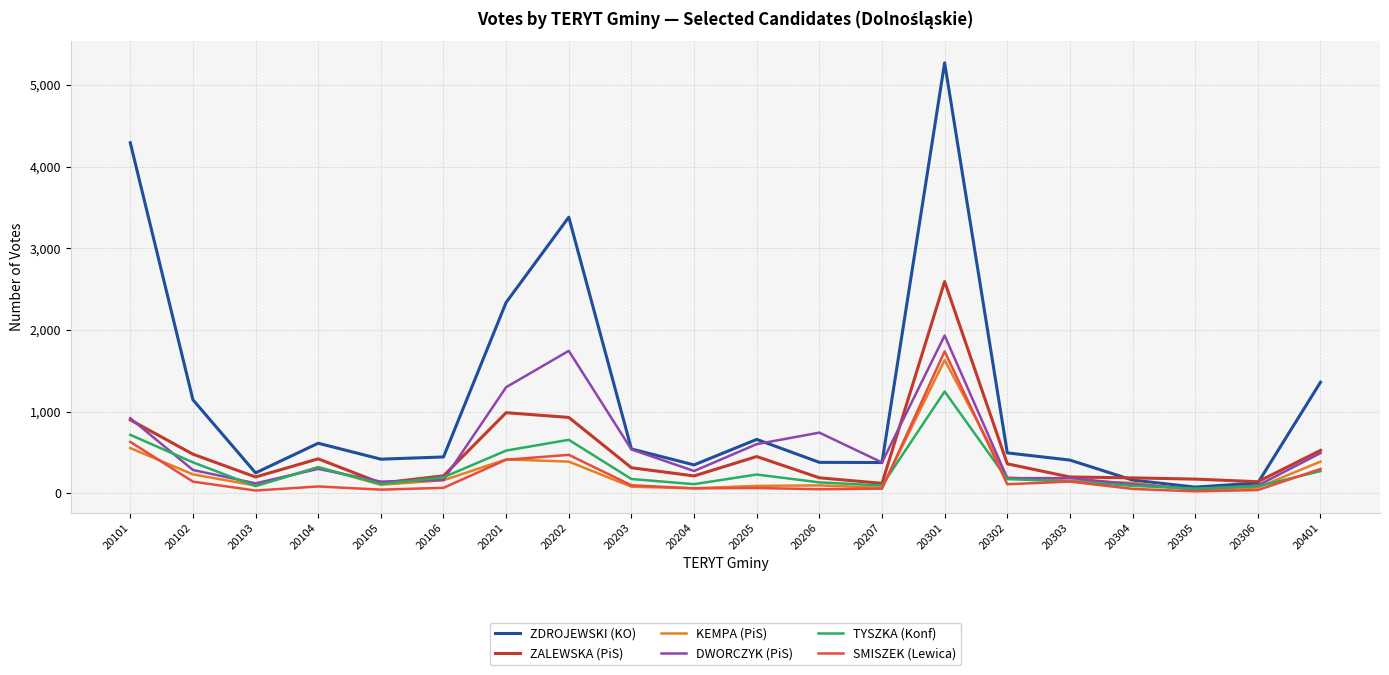

What is the difference between the highest and lowest values at 20201?

1926